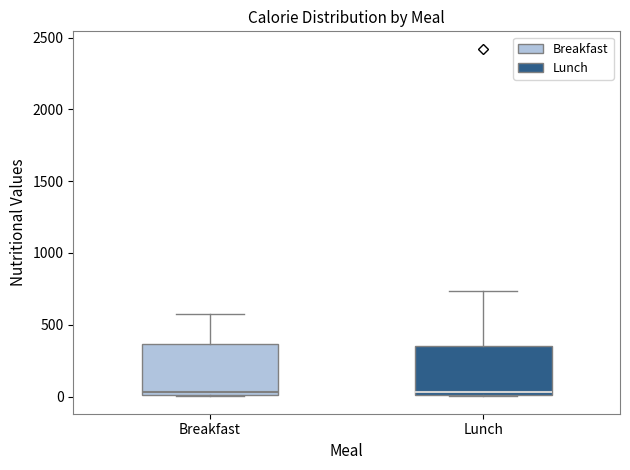

Where is the upper edge of the box for Lunch on the y-axis? The values are not printed on the chart, so give them approximately, as read against the axis.

350